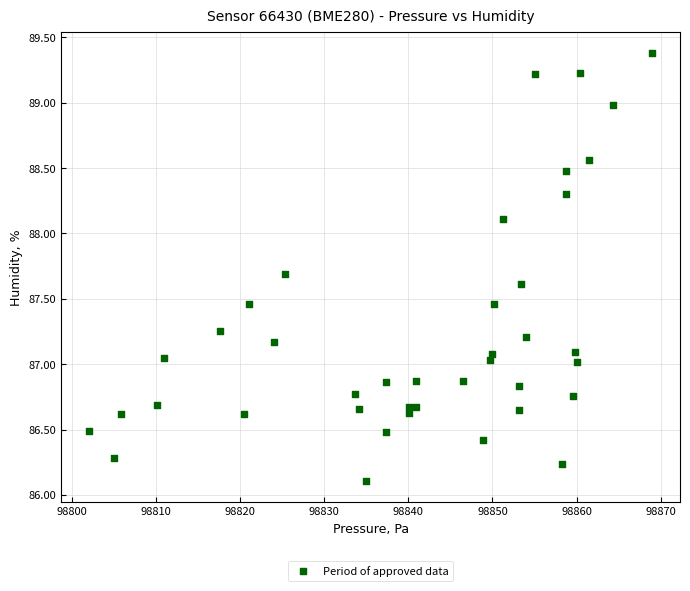

What is the range of X values (max minus min)?

66.9